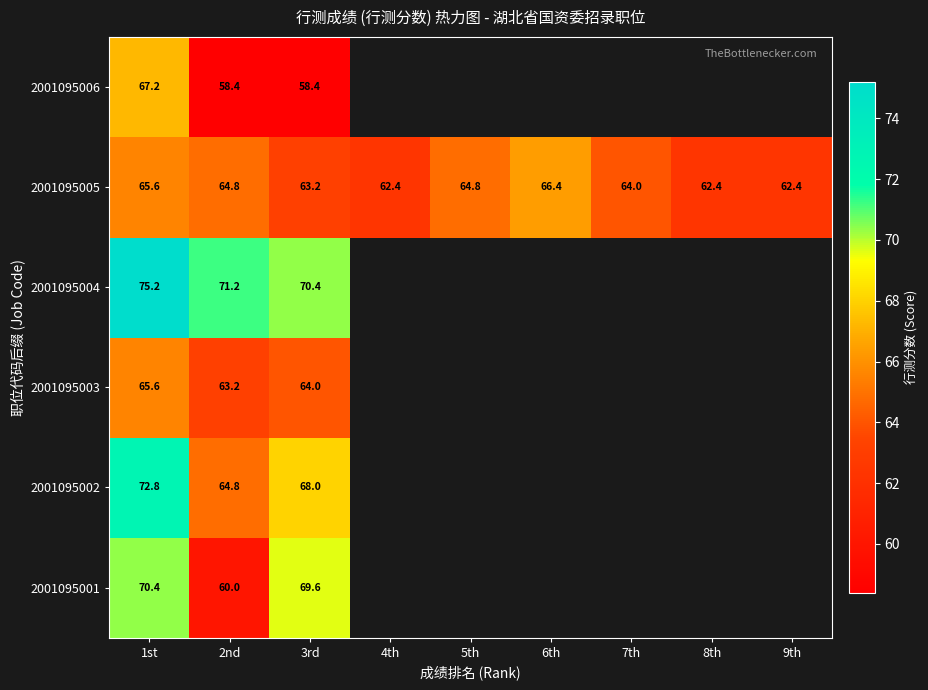

What is the average value of the 2001095005 series?

64.0